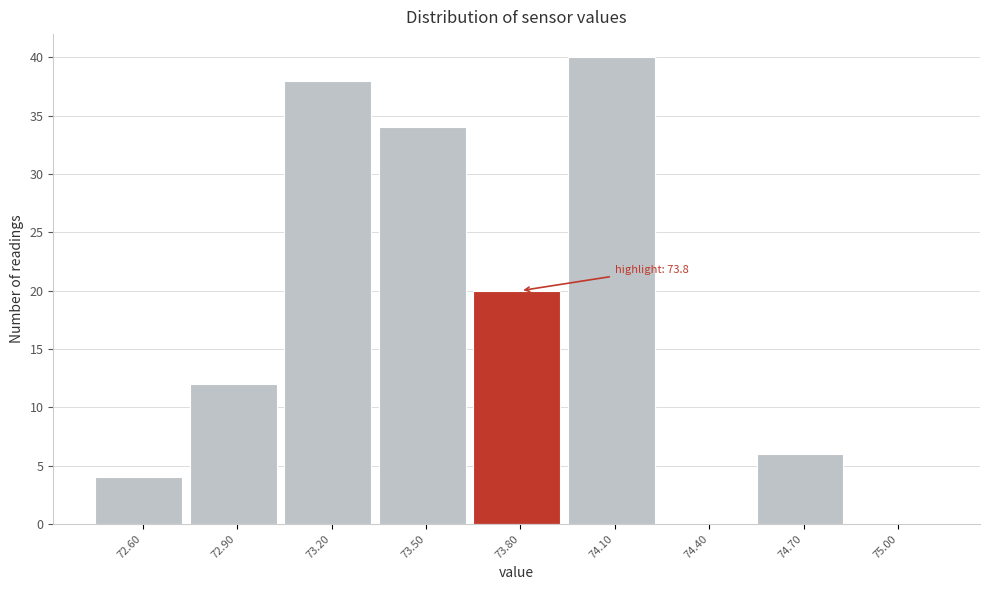

Reading left to right, extract all data points from this chart.

72.60=4	72.90=12	73.20=38	73.50=34	73.80=20	74.10=40	74.40=0	74.70=6	75.00=0